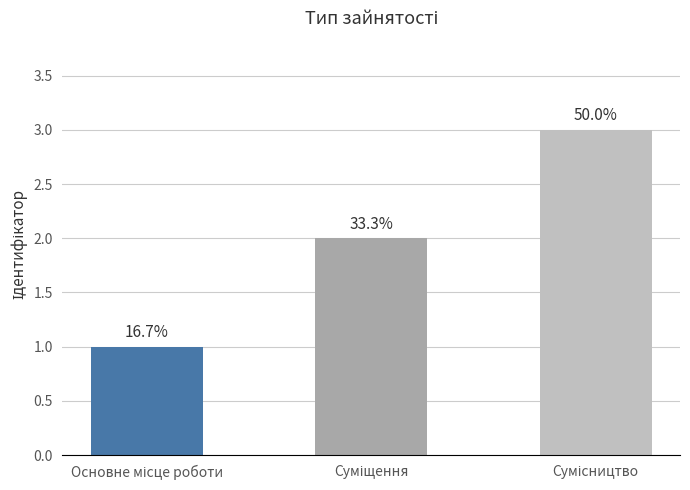

How many bars are there in total?

3